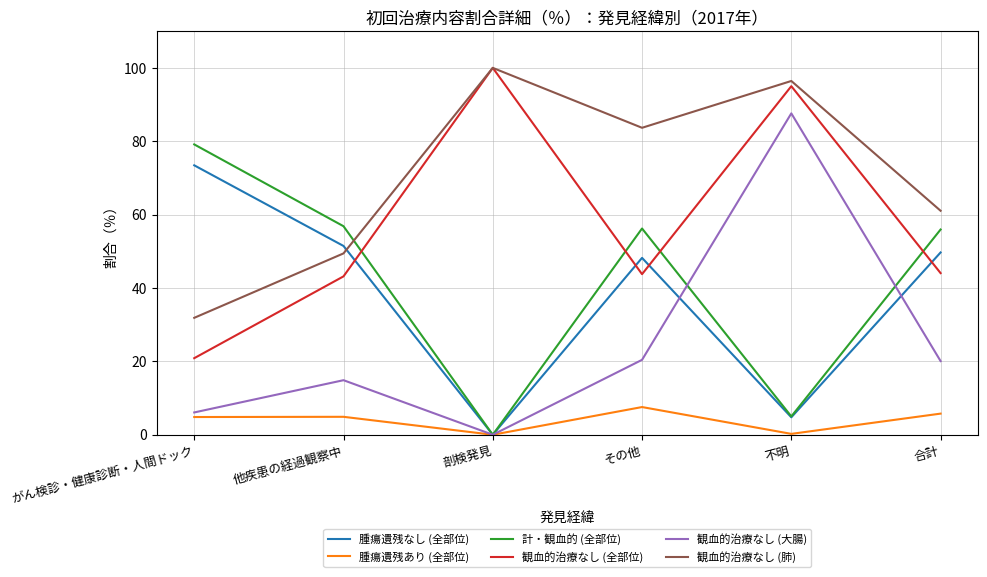

The value of 観血的治療なし (全部位) at がん検診・健康診断・人間ドック is 14.2. True or false?

False